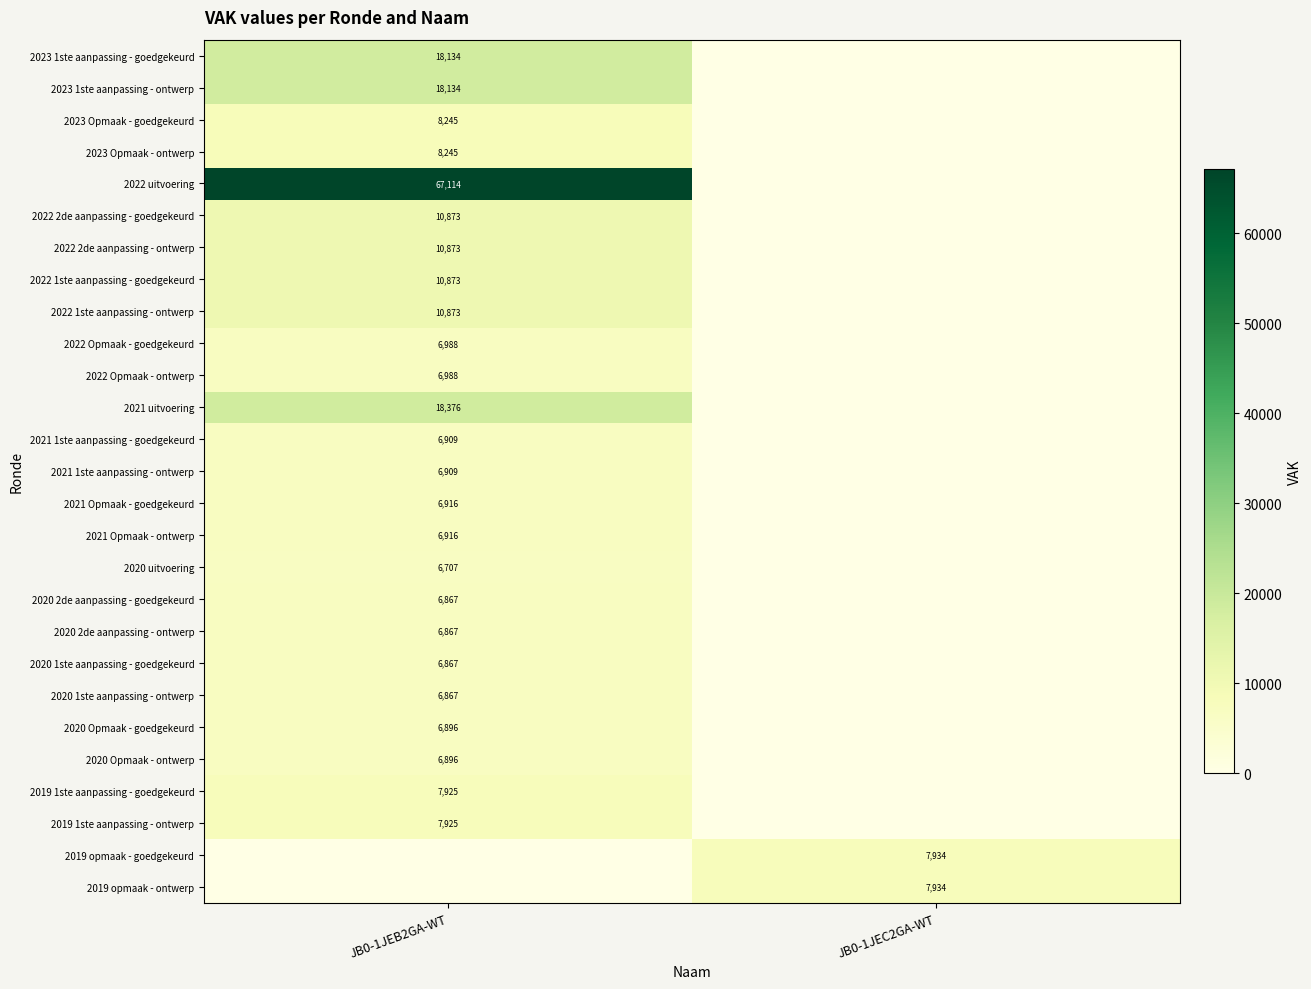

Is it true that 2023 1ste aanpassing - goedgekeurd equals 18134 at JB0-1JEB2GA-WT?

True